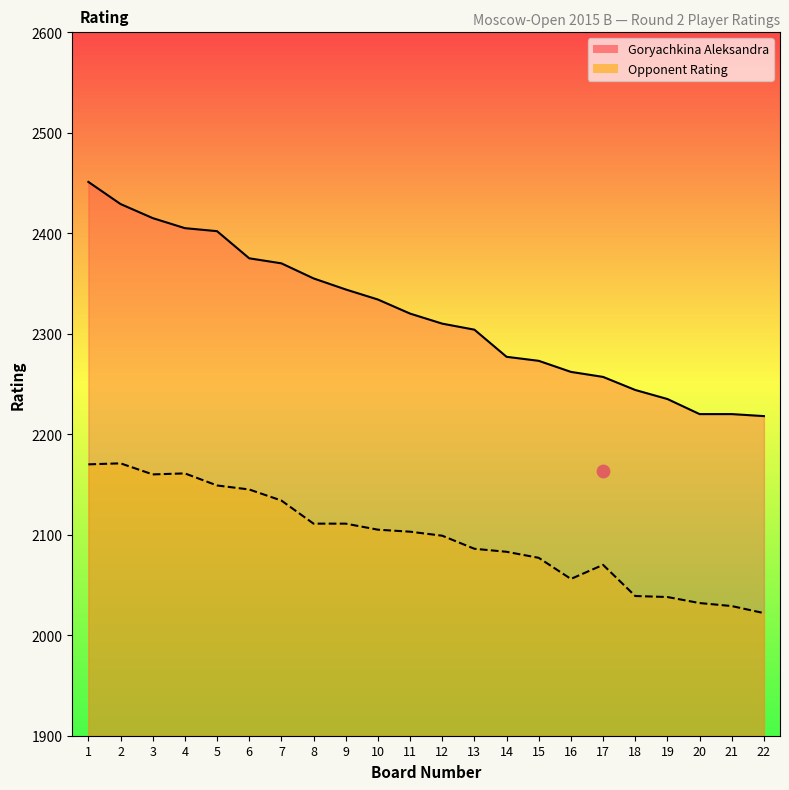

Which series reaches the maximum Y coordinate?

Goryachkina Aleksandra